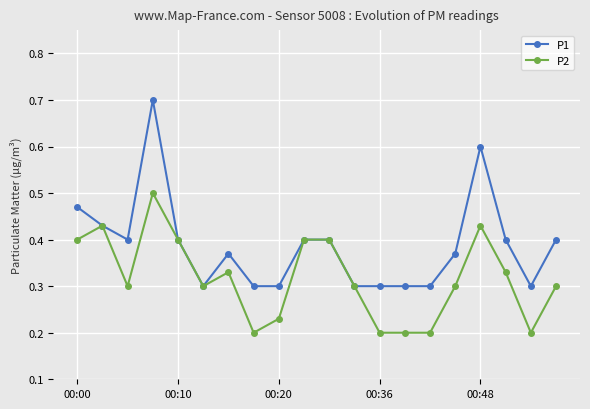

Which series has the widest spread of values?

P1